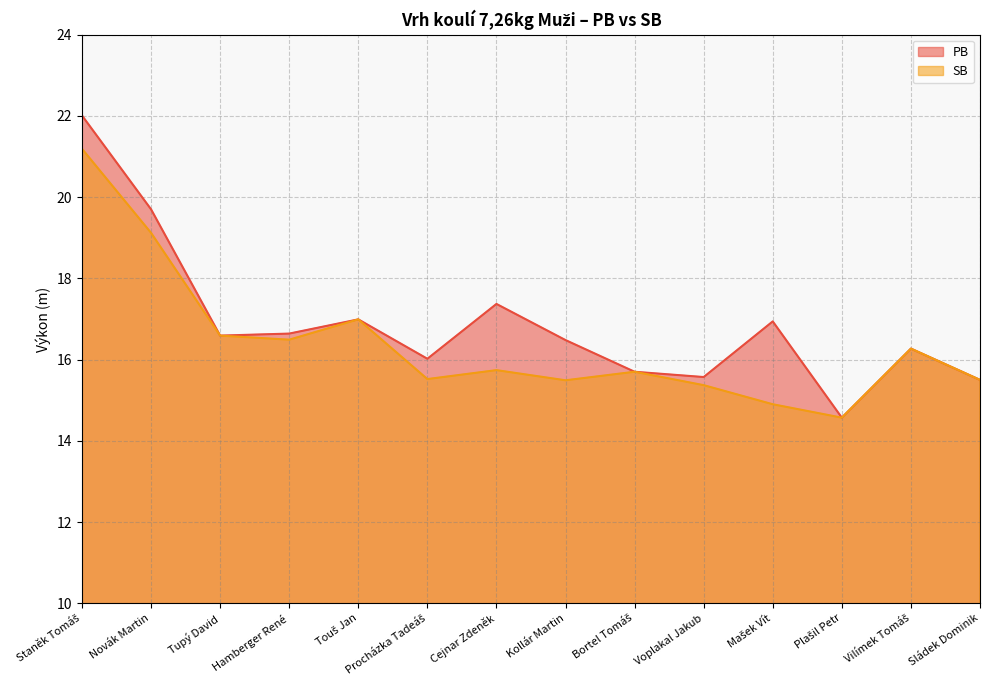

What is the sum of the SB values at Vilímek Tomáš and Cejnar Zdeněk?

32.0